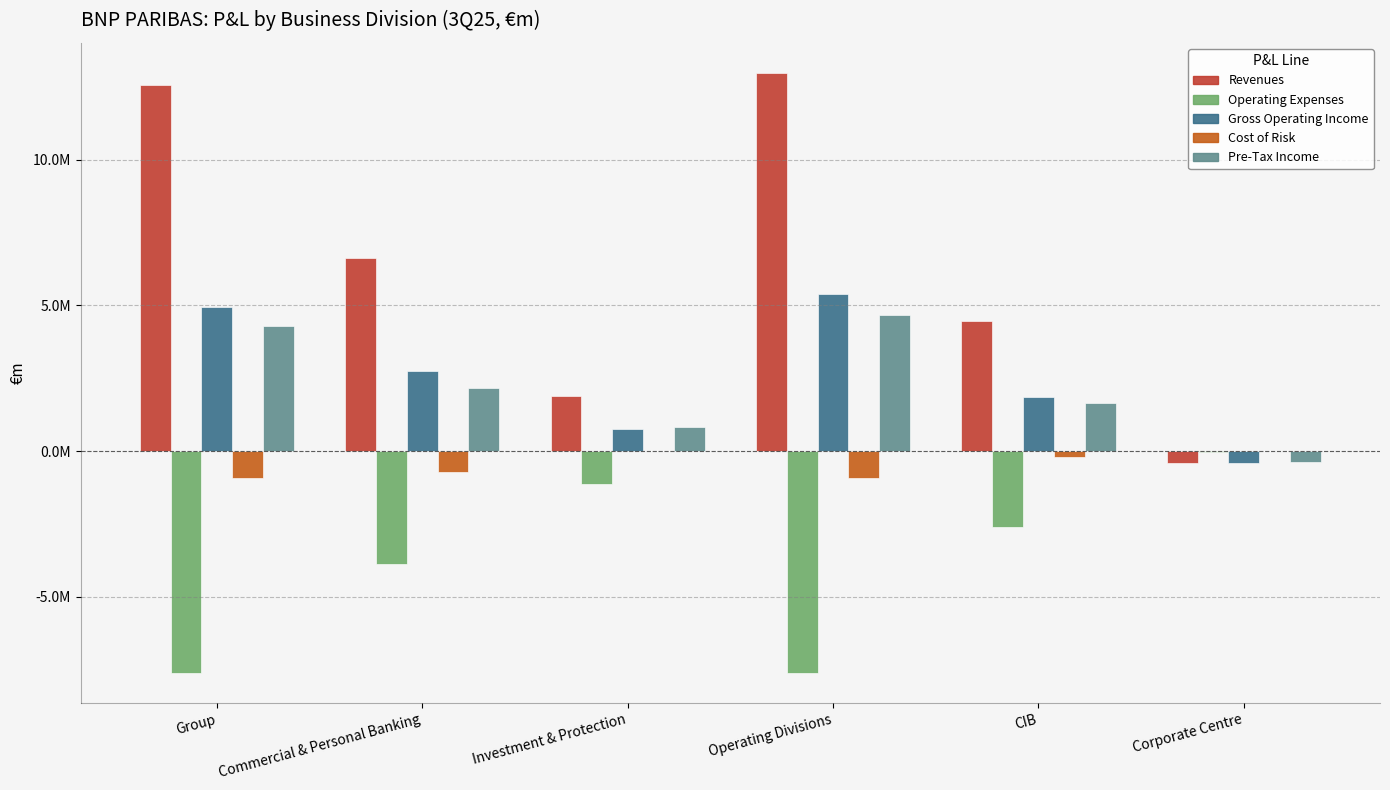

What are all the series names shown in the legend?

Revenues, Operating Expenses, Gross Operating Income, Cost of Risk, Pre-Tax Income